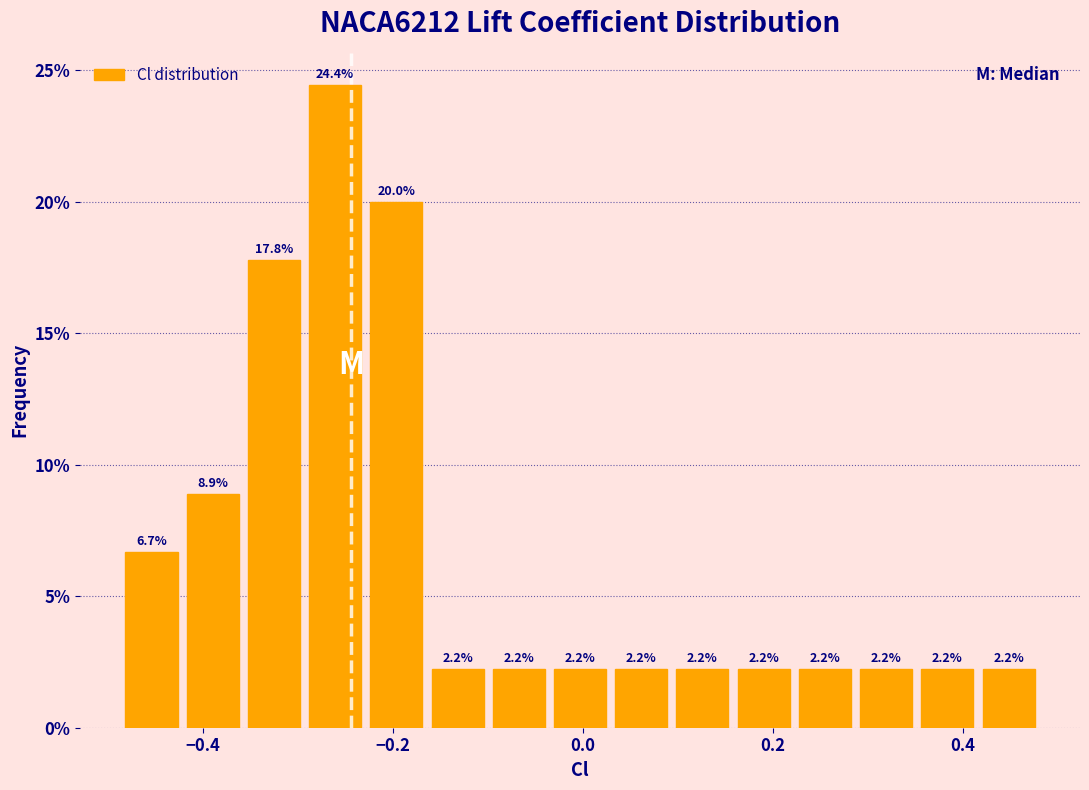

Around what value on the x-axis is the tallest bar? Give the approximate position of its centre, as read against the axis.

-0.26